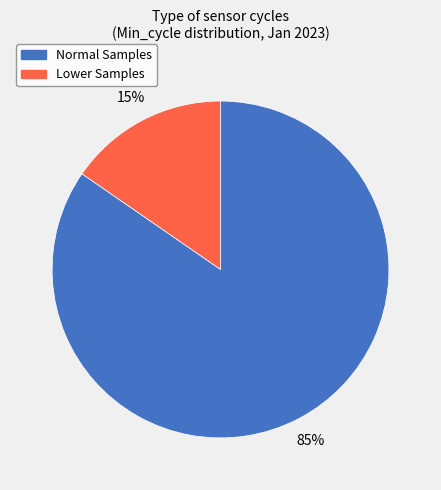

To the nearest percent, what portion does Normal Samples represent?

85%